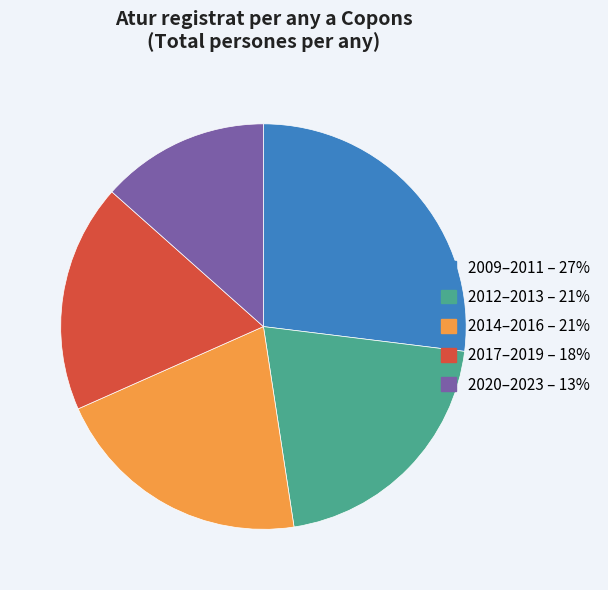

Count the number of slices in the pie.

5